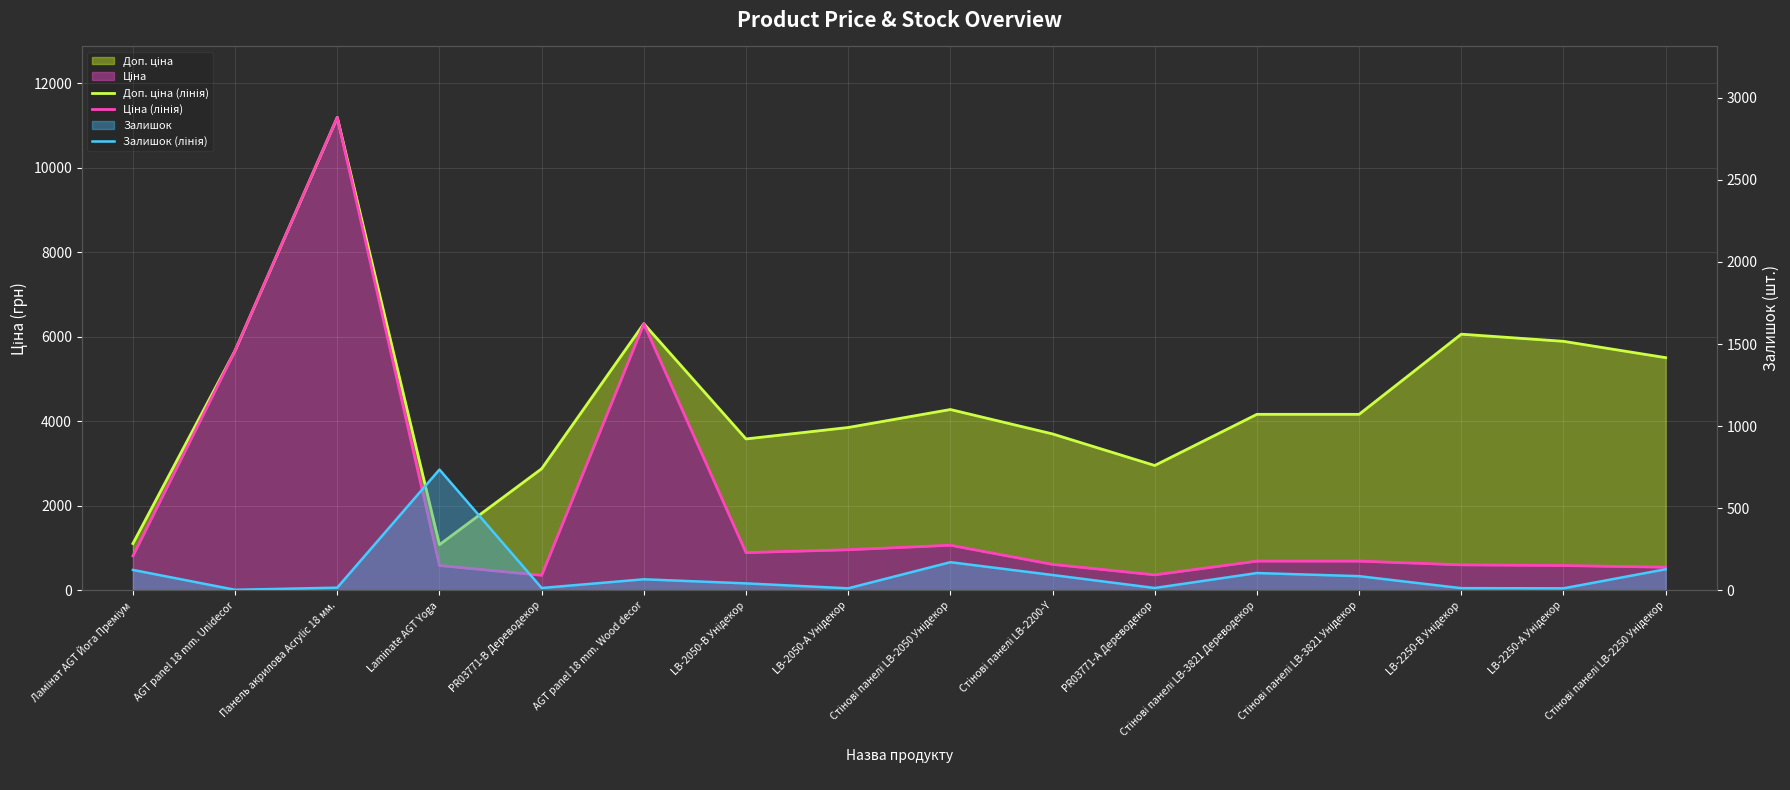

What is the sum of the Доп. ціна (лінія) values at AGT panel 18 mm. Wood decor and Стінові панелі LB-2050 Унідекор?

10587.8